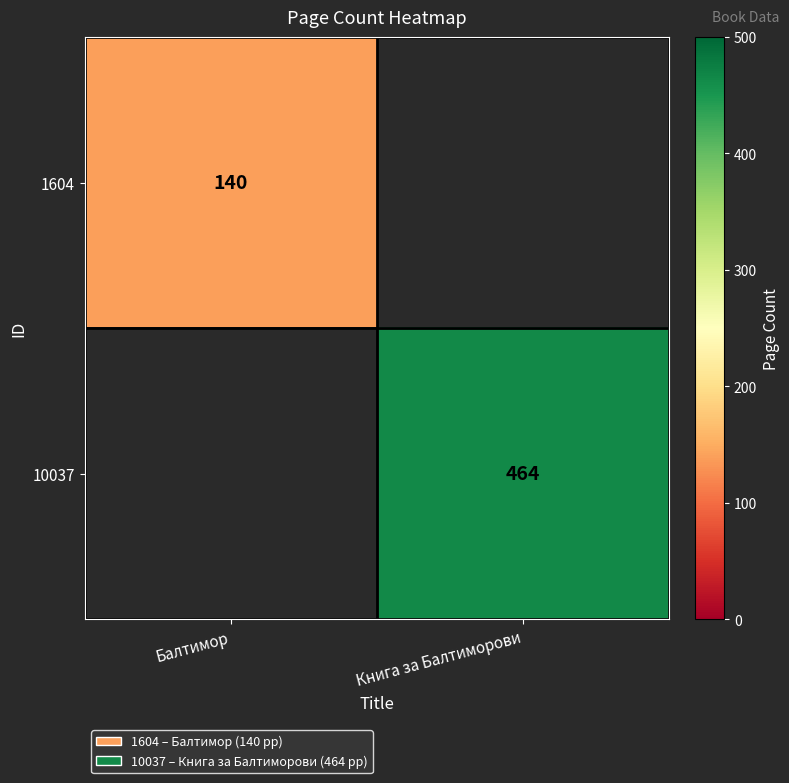

The 1604 series shows 84.5 at Балтимор. True or false?

False